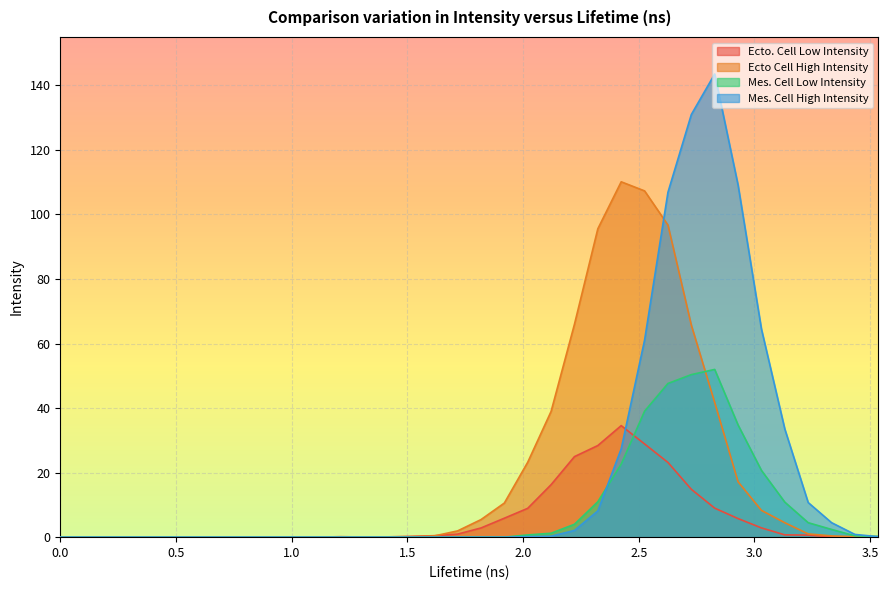

The value of Ecto Cell High Intensity at 1.818182 is 8.5. True or false?

False